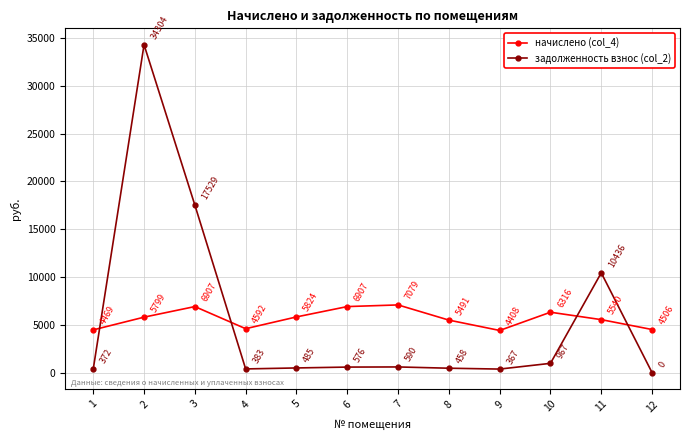

What are all the series names shown in the legend?

начислено (col_4), задолженность взнос (col_2)